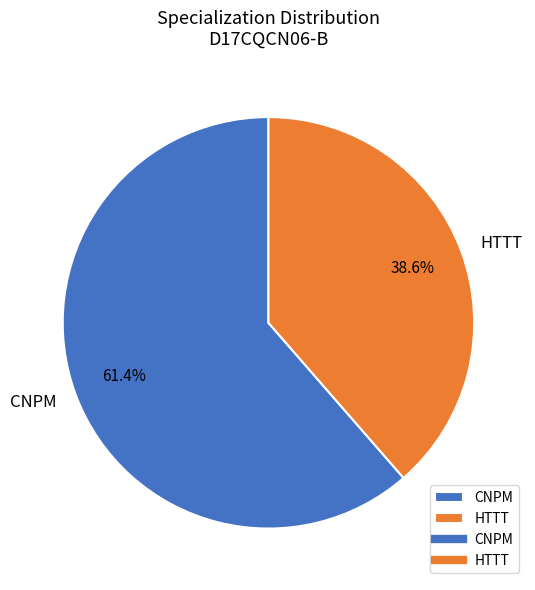

To the nearest percent, what is the difference between the largest and smallest slice percentages?

23%